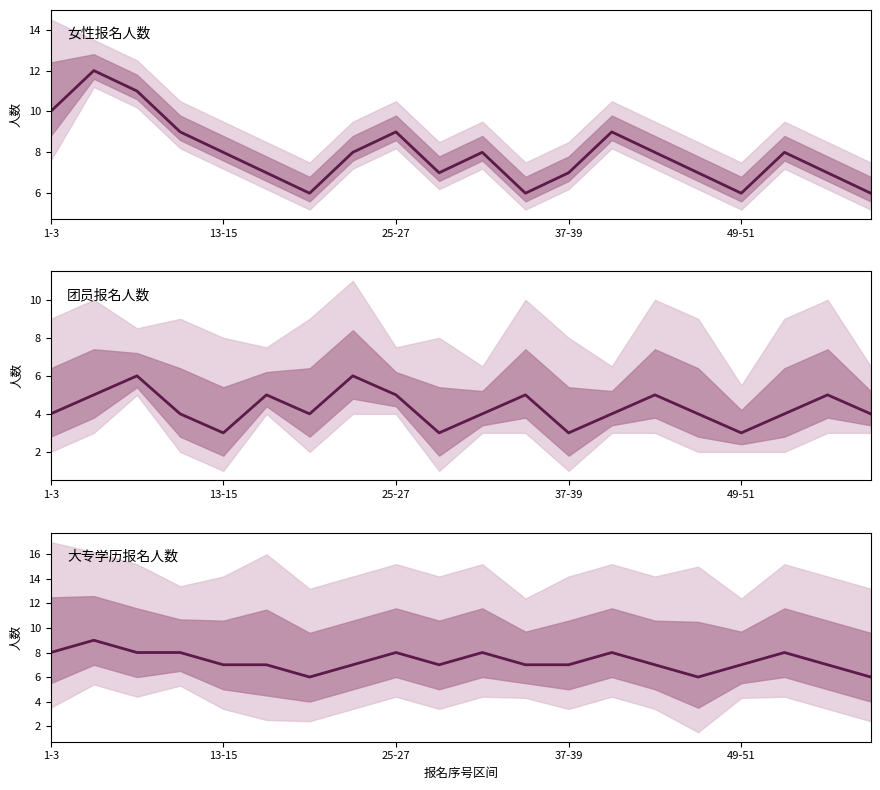

Reading left to right, what are all the values shown in this chart?

8	9	8	8	7	7	6	7	8	7	8	7	7	8	7	6	7	8	7	6